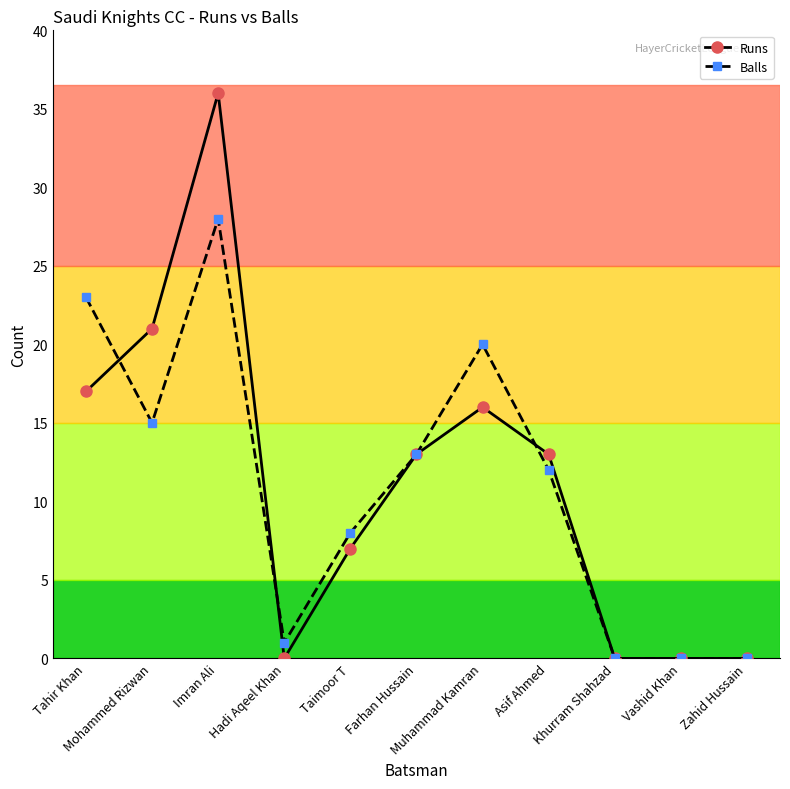

Rank the series at Mohammed Rizwan from highest to lowest value.

Runs, Balls